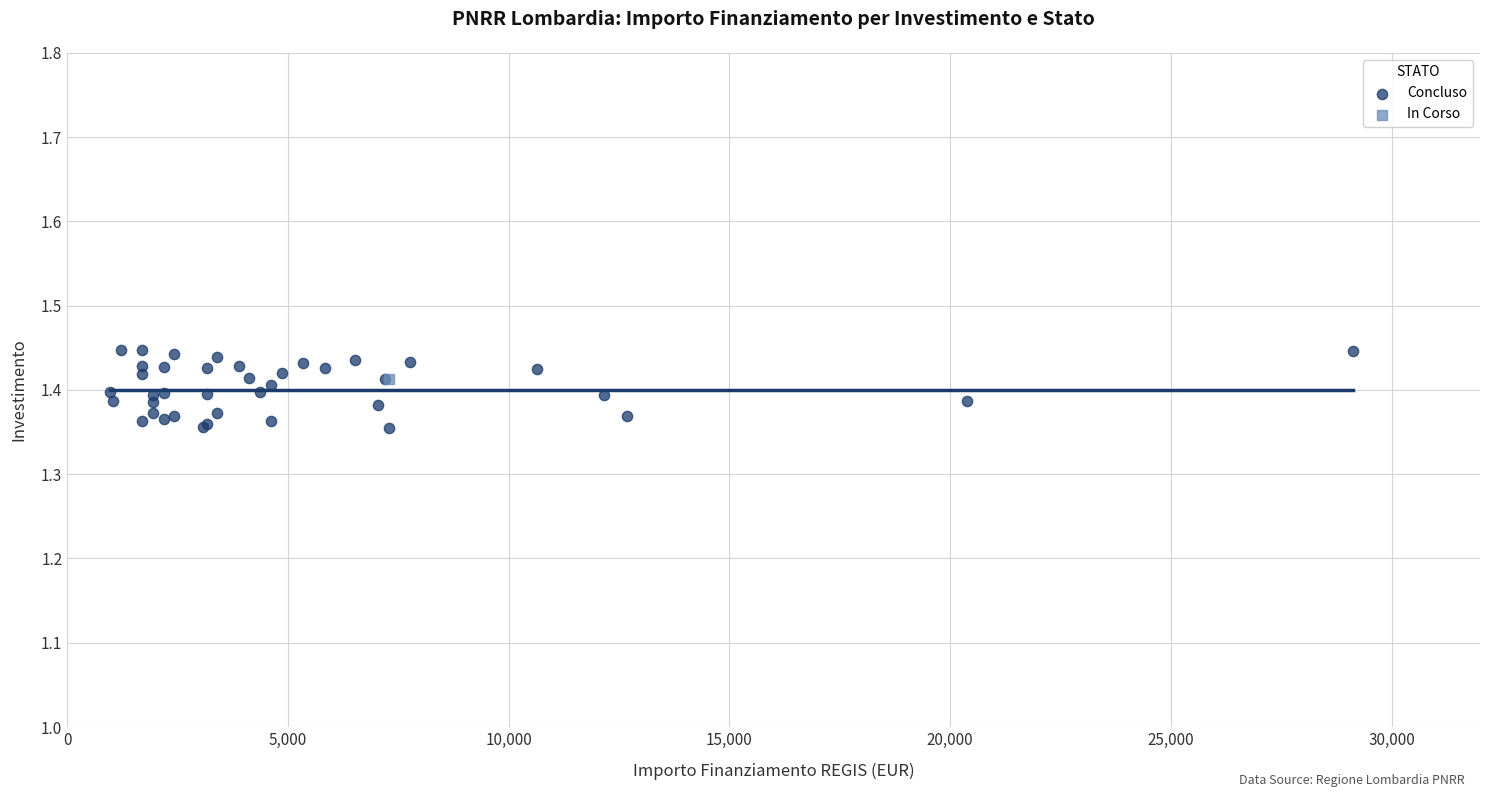

What are all the series names shown in the legend?

Concluso, In Corso